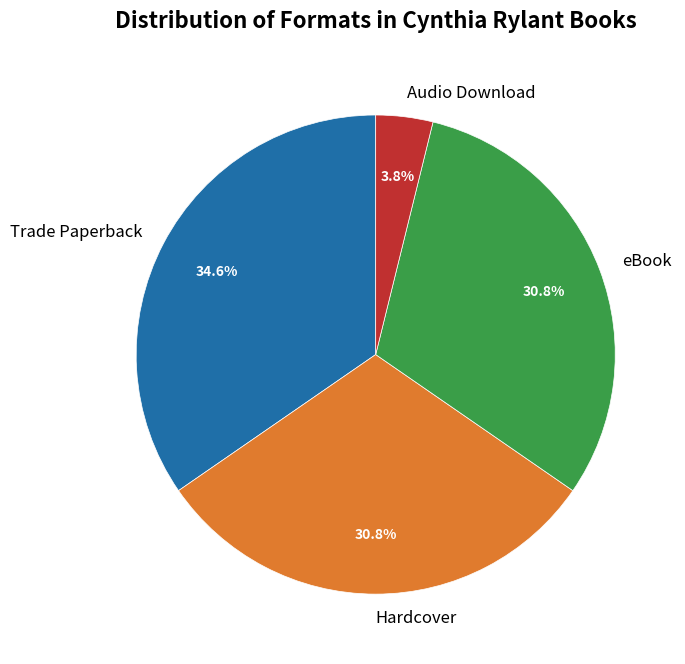

Is there a majority slice in this chart?

No